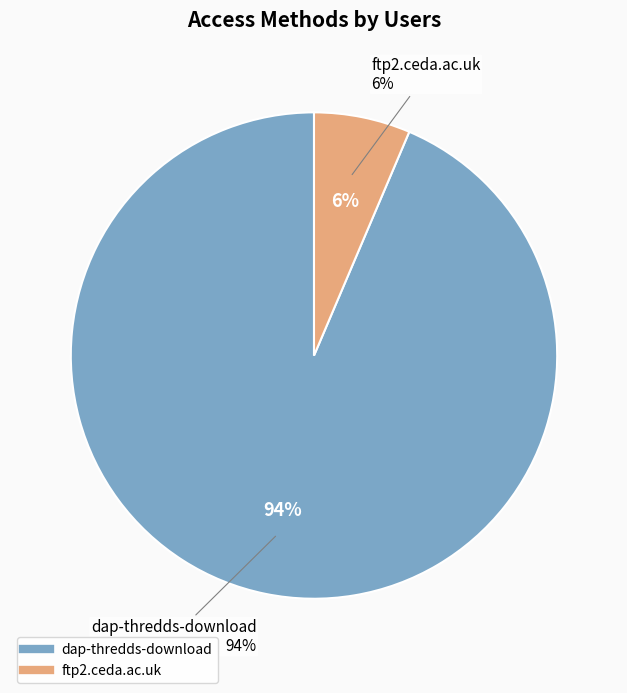

How many slices are in this pie chart?

2